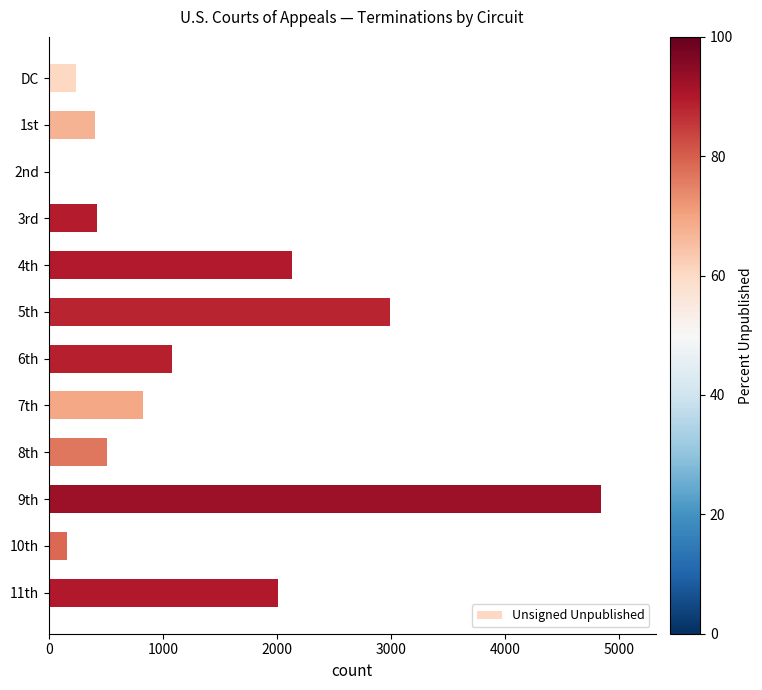

At which category does the chart reach its peak across all series?

9th